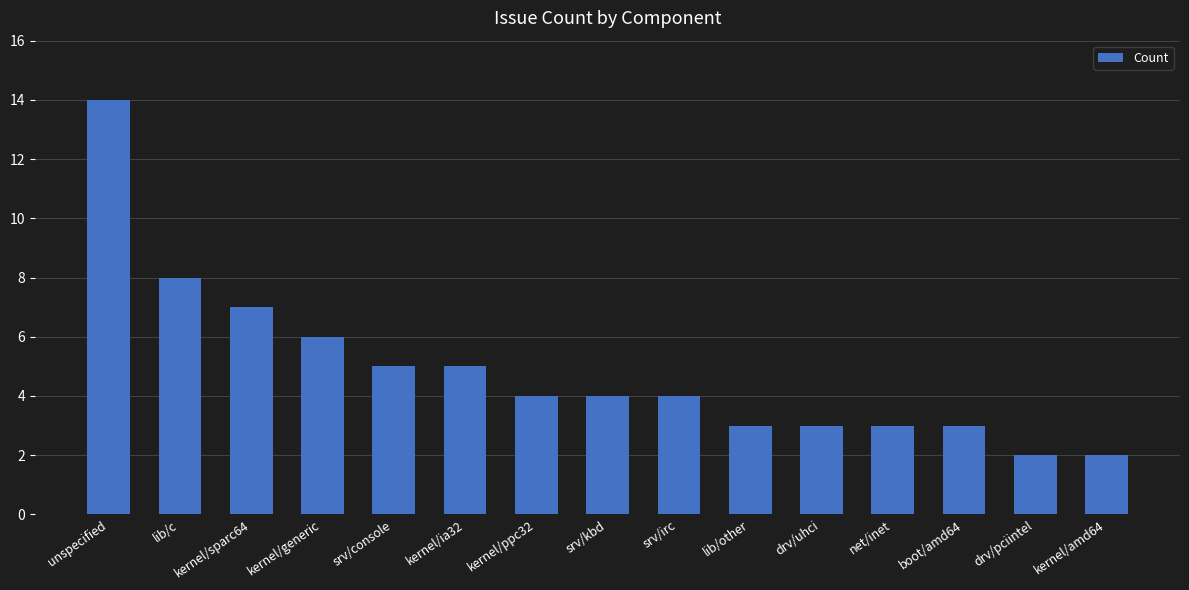

What is the minimum value shown in the chart?

2